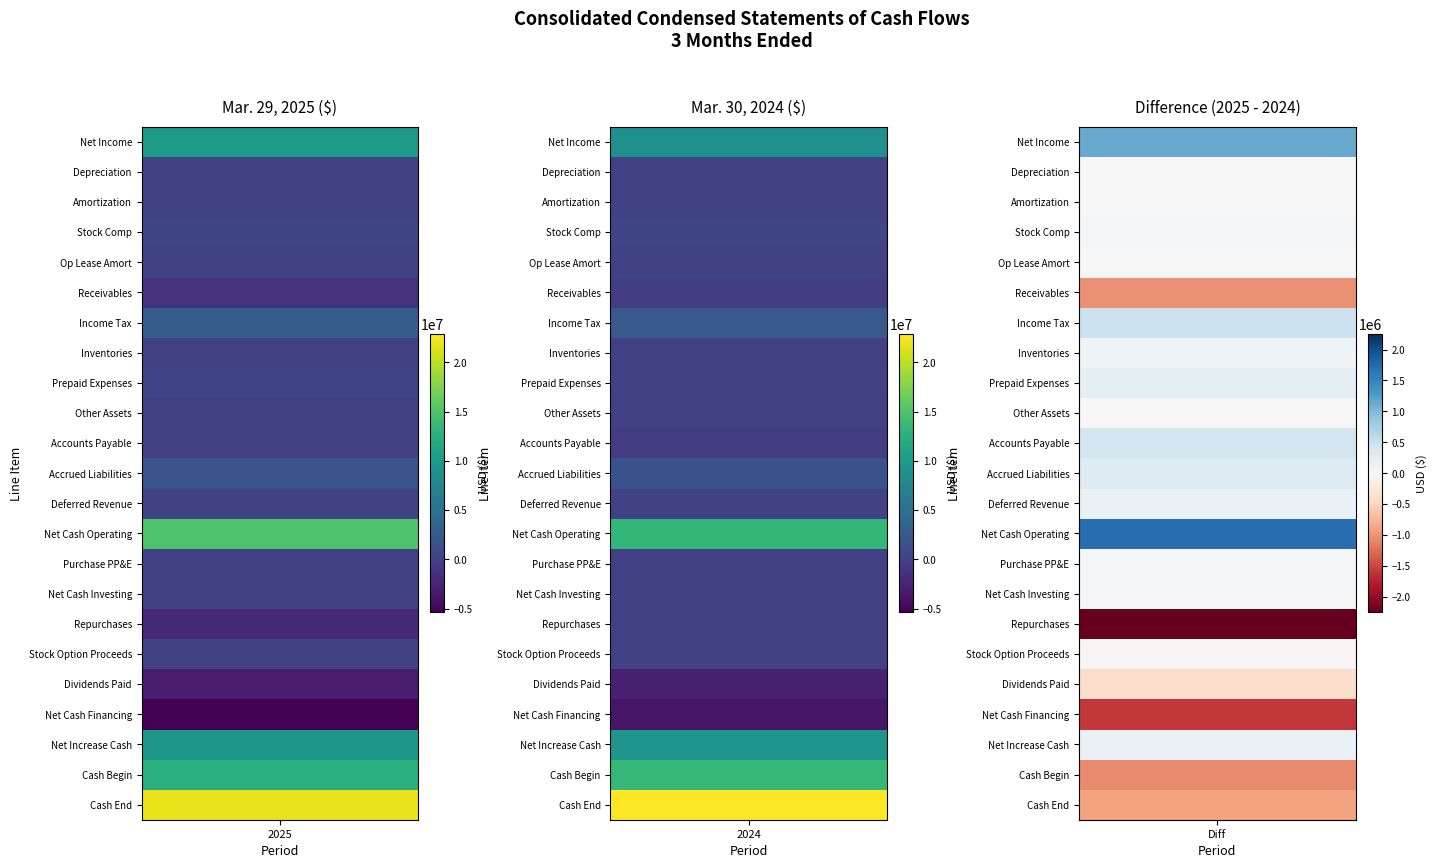

What is the minimum value for col_2025?

-5388200